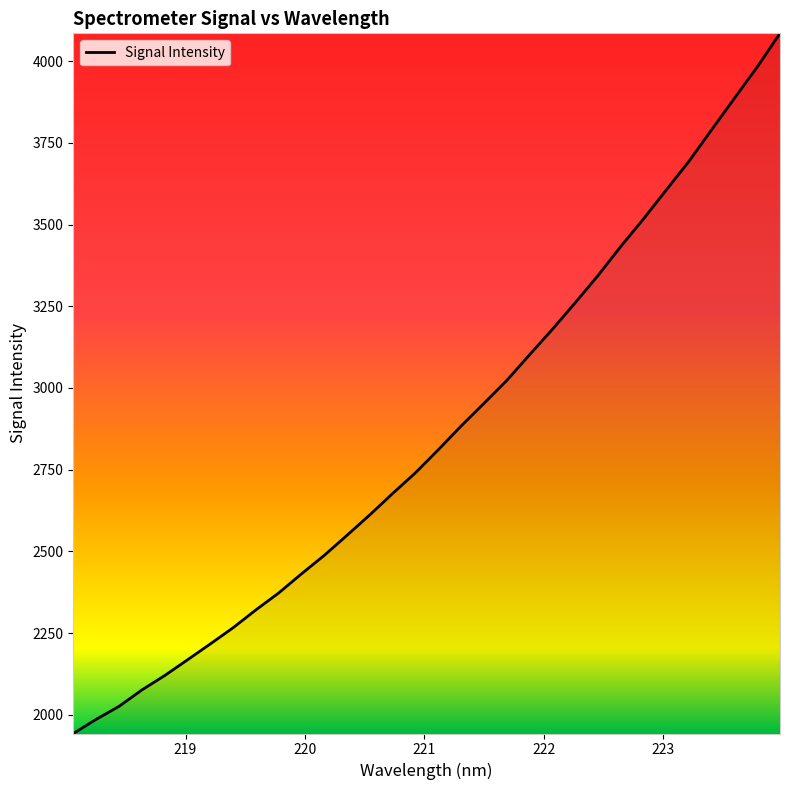

How many series are shown in this chart?

1